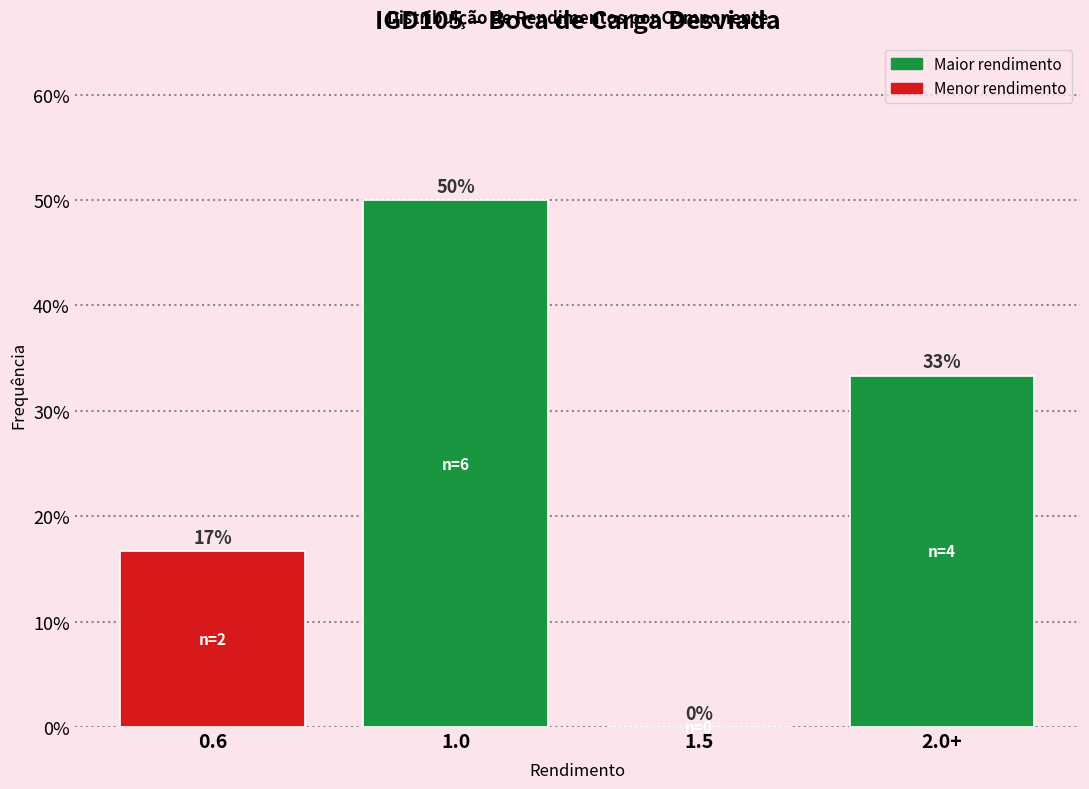

Which has a higher value, 2.0+ or 1.0?

1.0